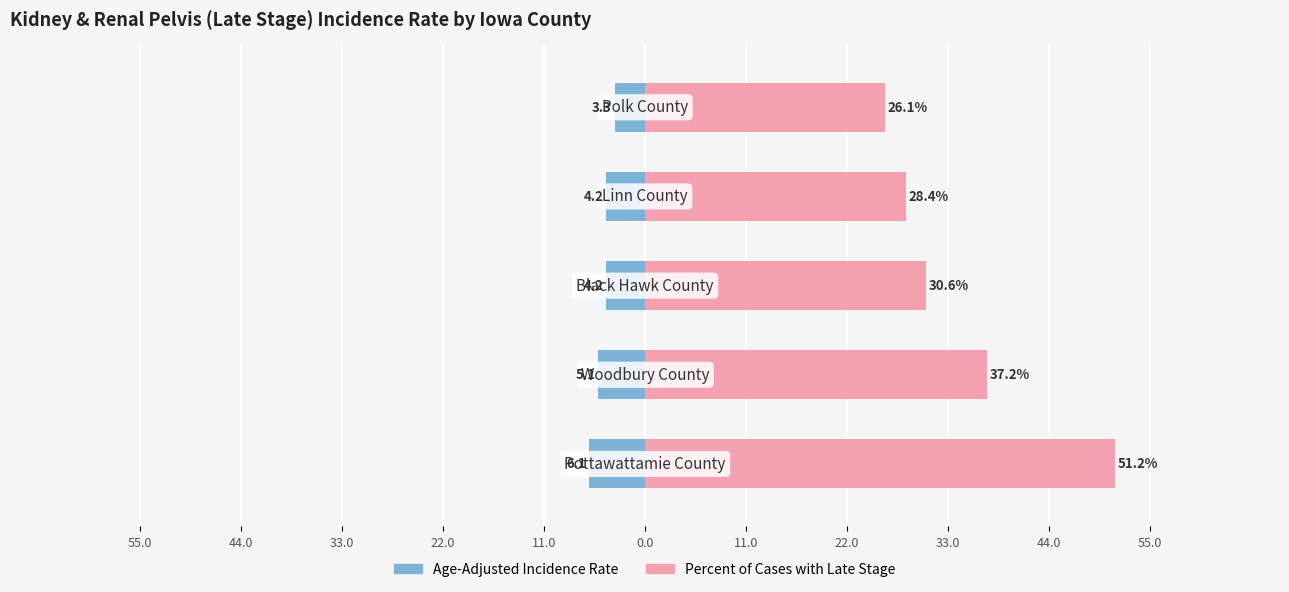

Rank the series by their maximum value, from highest to lowest.

Percent of Cases with Late Stage, Age-Adjusted Incidence Rate